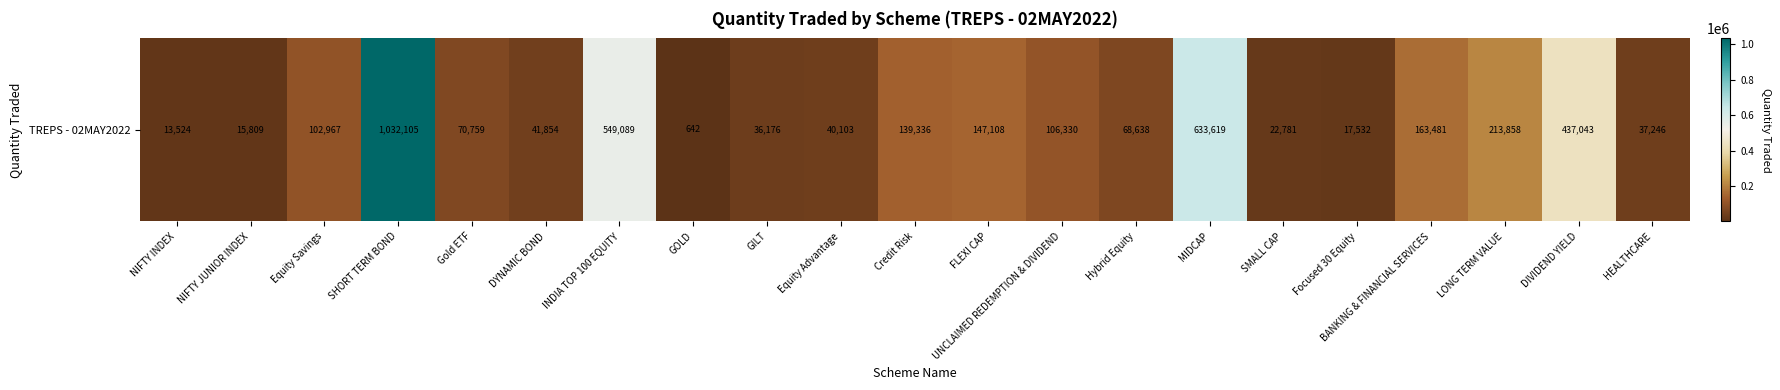

Reading left to right, extract all data points from this chart.

NIFTY INDEX=13523.8	NIFTY JUNIOR INDEX=15808.9	Equity Savings=102966.5	SHORT TERM BOND=1032105.5	Gold ETF=70758.7	DYNAMIC BOND=41854.2	INDIA TOP 100 EQUITY=549089.4	GOLD=642.0	GILT=36175.9	Equity Advantage=40102.8	Credit Risk=139336.2	FLEXI CAP=147108.0	UNCLAIMED REDEMPTION & DIVIDEND=106329.5	Hybrid Equity=68637.5	MIDCAP=633619.0	SMALL CAP=22781.1	Focused 30 Equity=17532.5	BANKING & FINANCIAL SERVICES=163481.3	LONG TERM VALUE=213858.5	DIVIDEND YIELD=437043.3	HEALTHCARE=37245.6